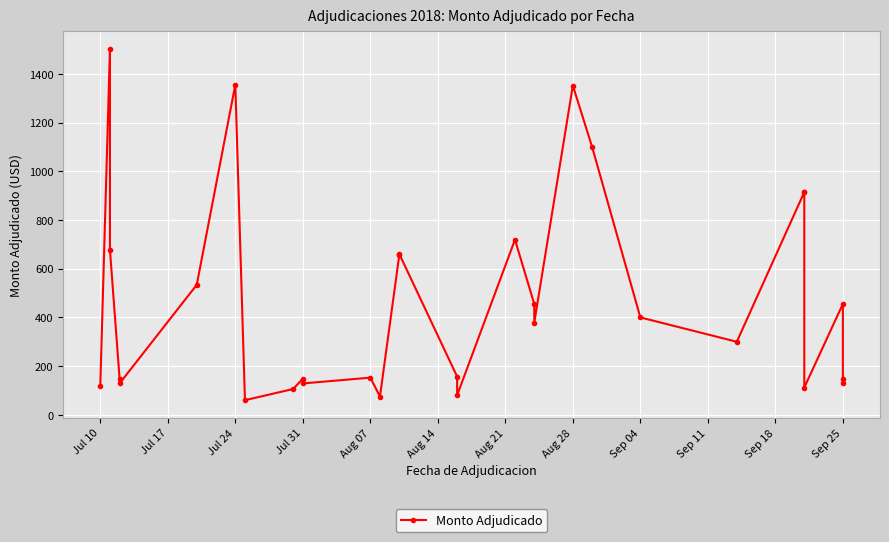

How many lines are shown in the chart?

1